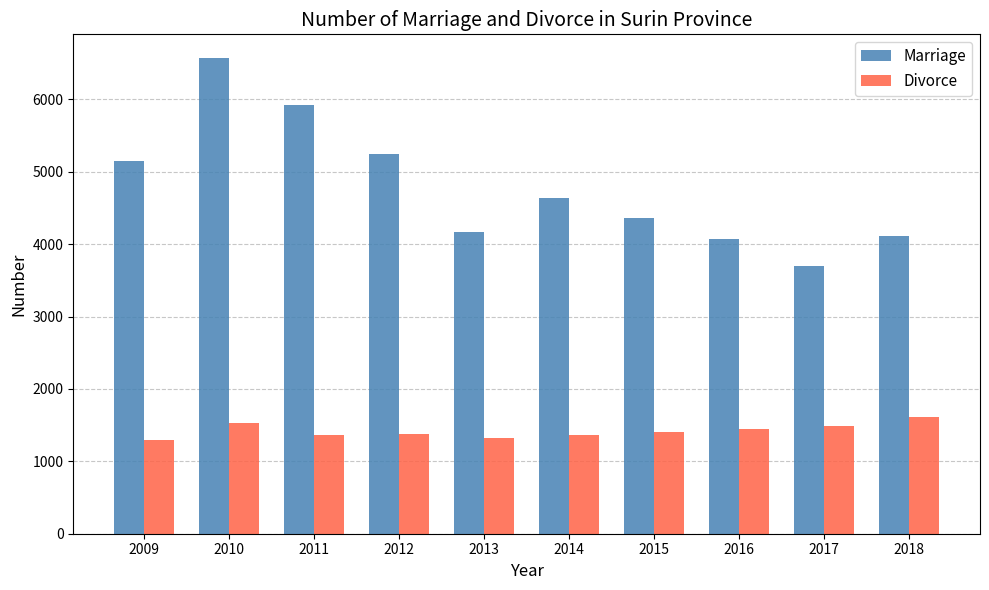

The Marriage series shows 4106 at 2018. True or false?

True